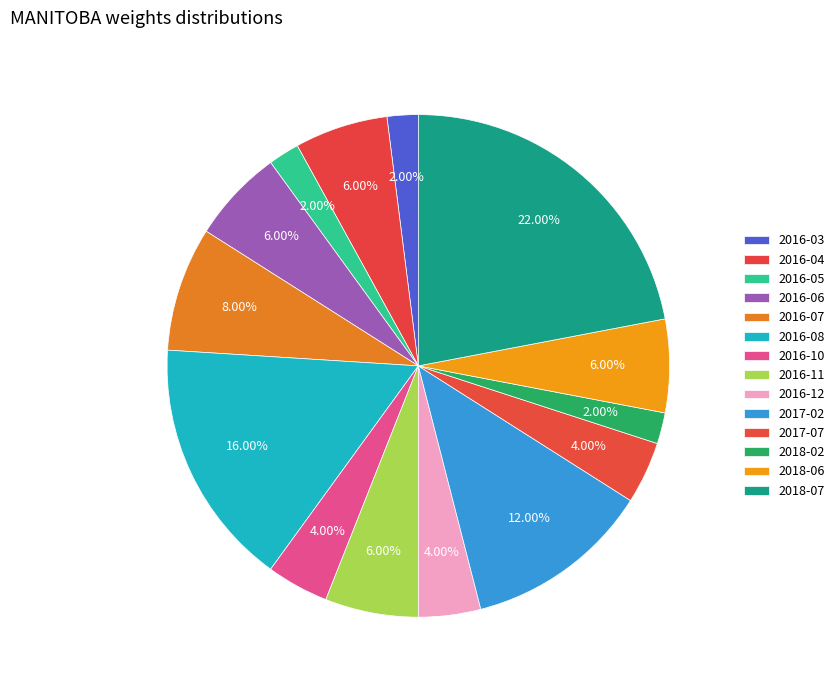

Count the number of slices in the pie.

14